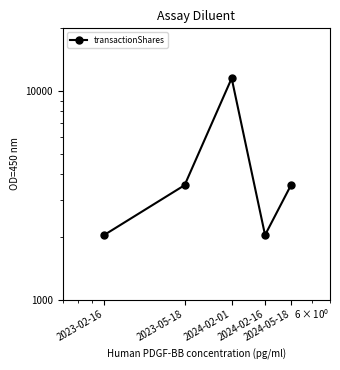

True or false: the data shows 19476 at 2024-02-01.

False